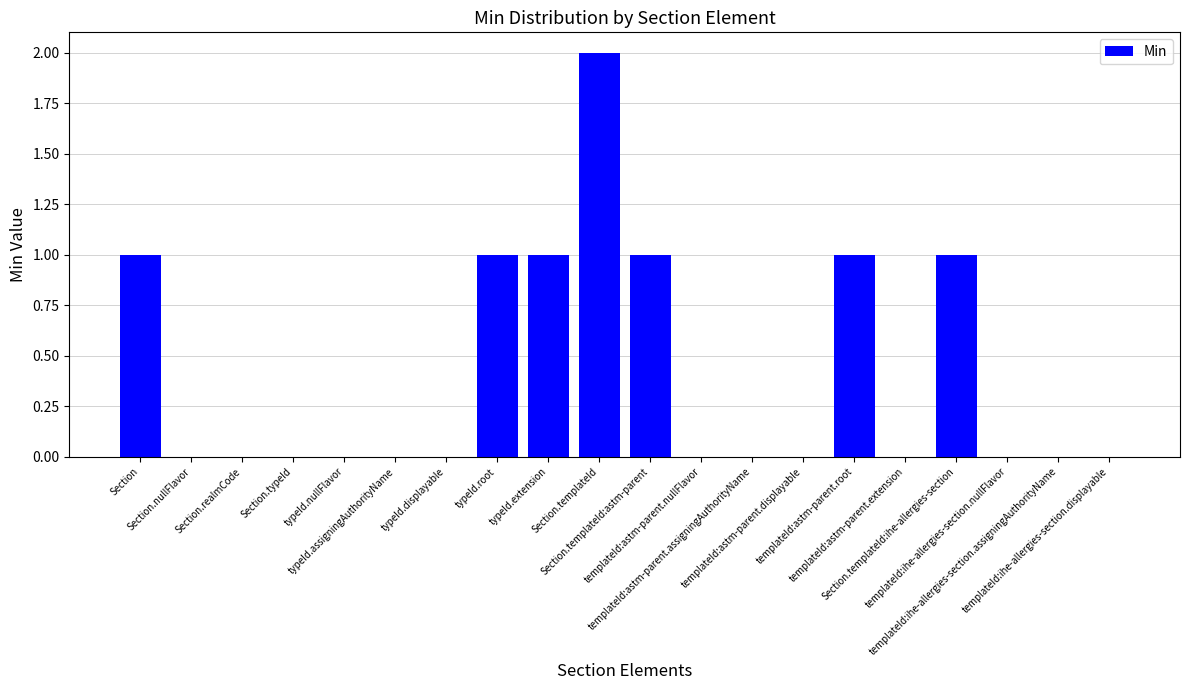

Count the number of data series in this chart.

1